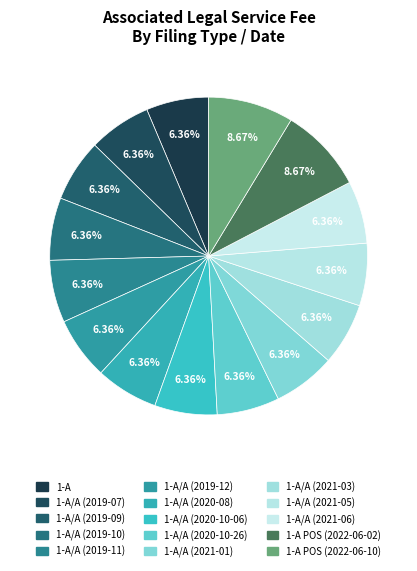

Which slice is the largest?

1-A POS (2022-06-02)